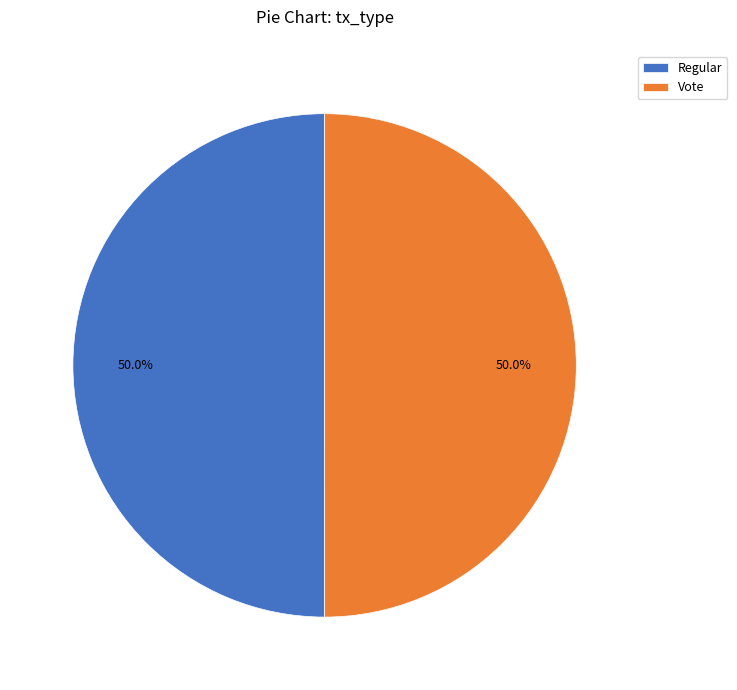

What is the ratio of the value at Regular to the value at Vote?

1.0